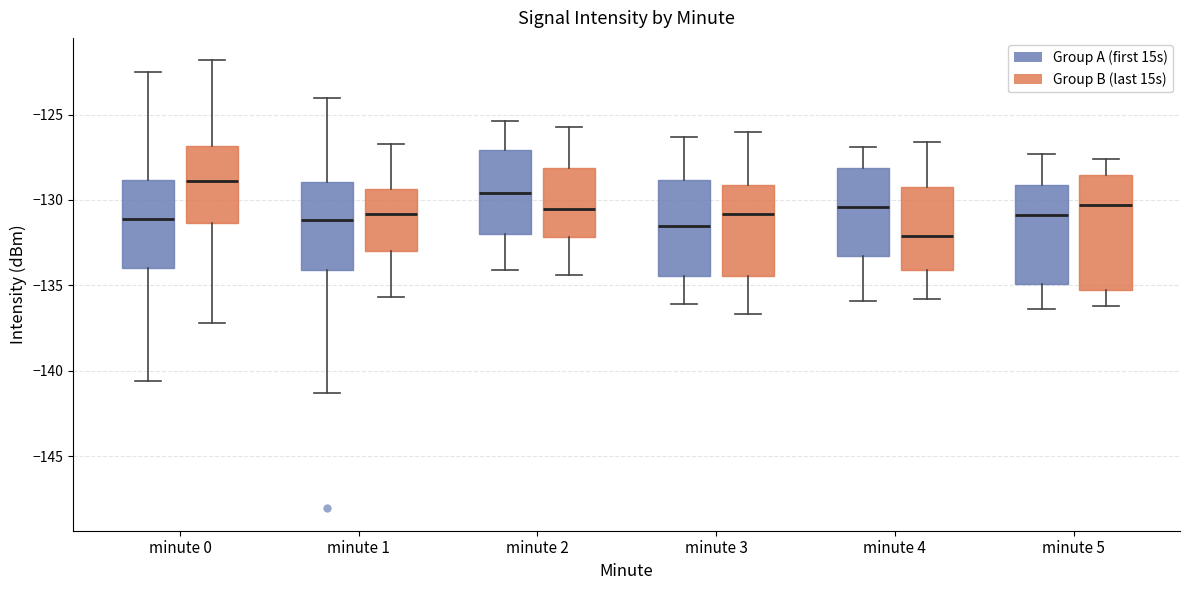

Which box is the tallest, from its lower edge to its upper edge?

minute 5 (Group B (last 15s))